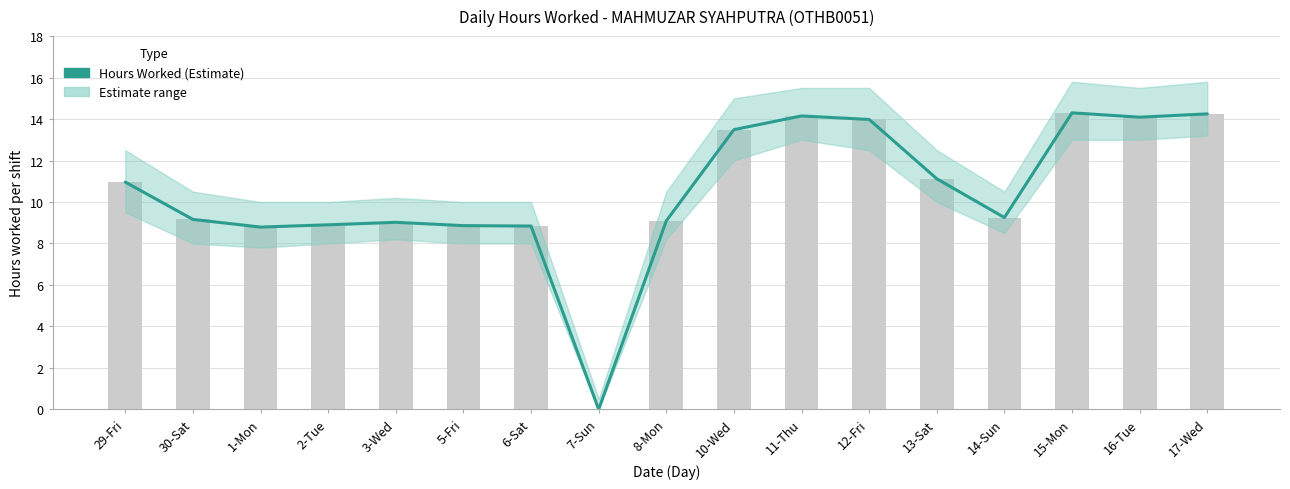

Where does the data first go above 9?

29-Fri